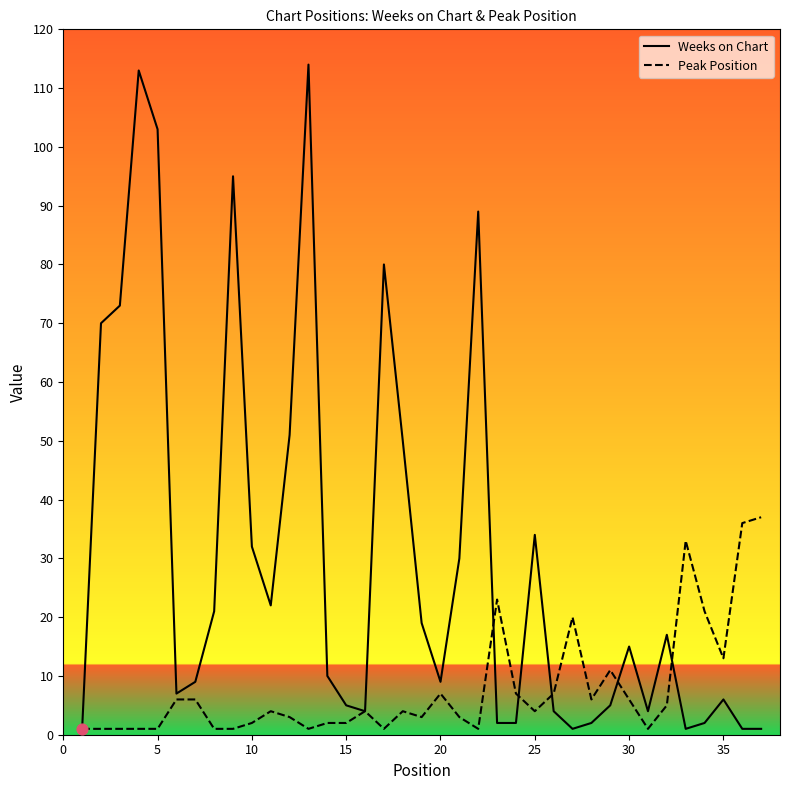

What are all the series names shown in the legend?

Weeks on Chart, Peak Position